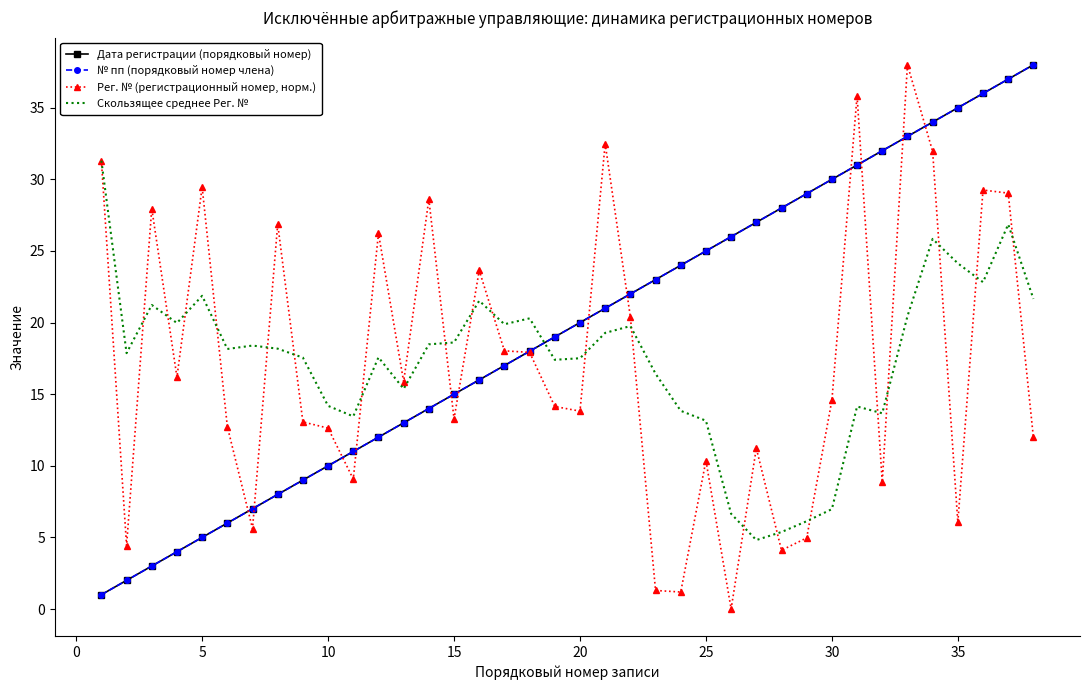

How many lines are shown in the chart?

4